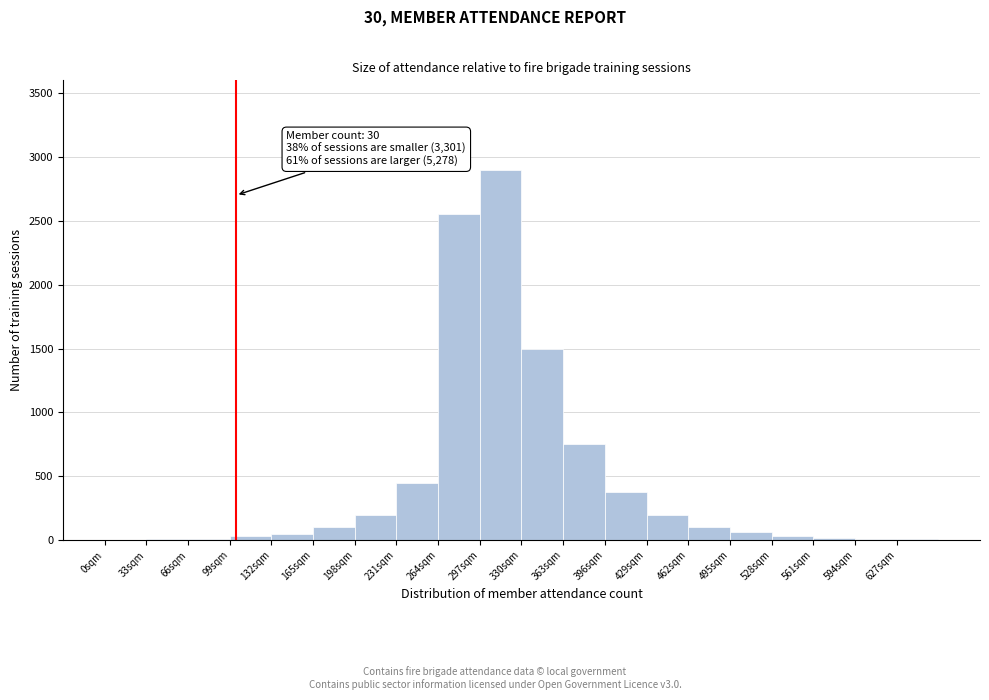

Over which range of the x-axis is the bar tallest?

297 to 330